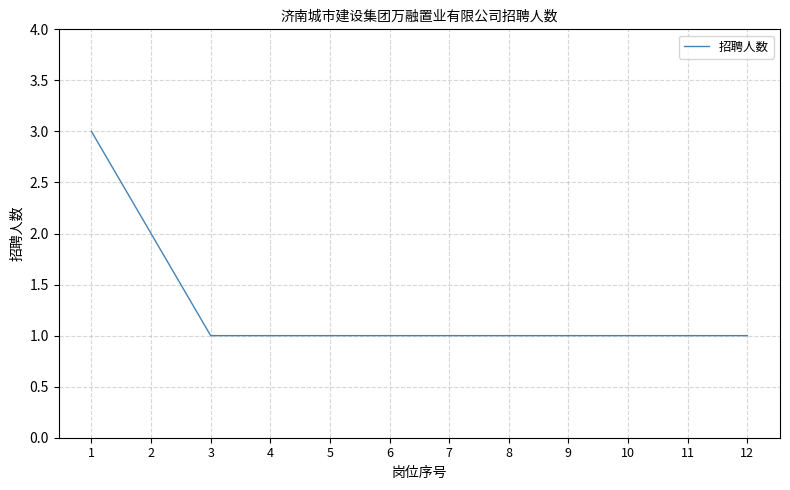

What is the maximum value shown in the chart?

3